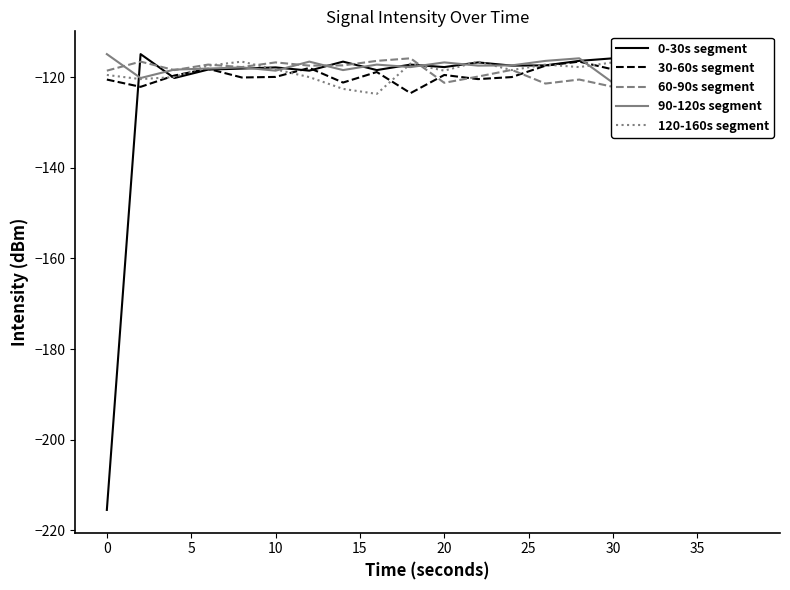

What is the sum of all 60-90s segment values?

-2373.9